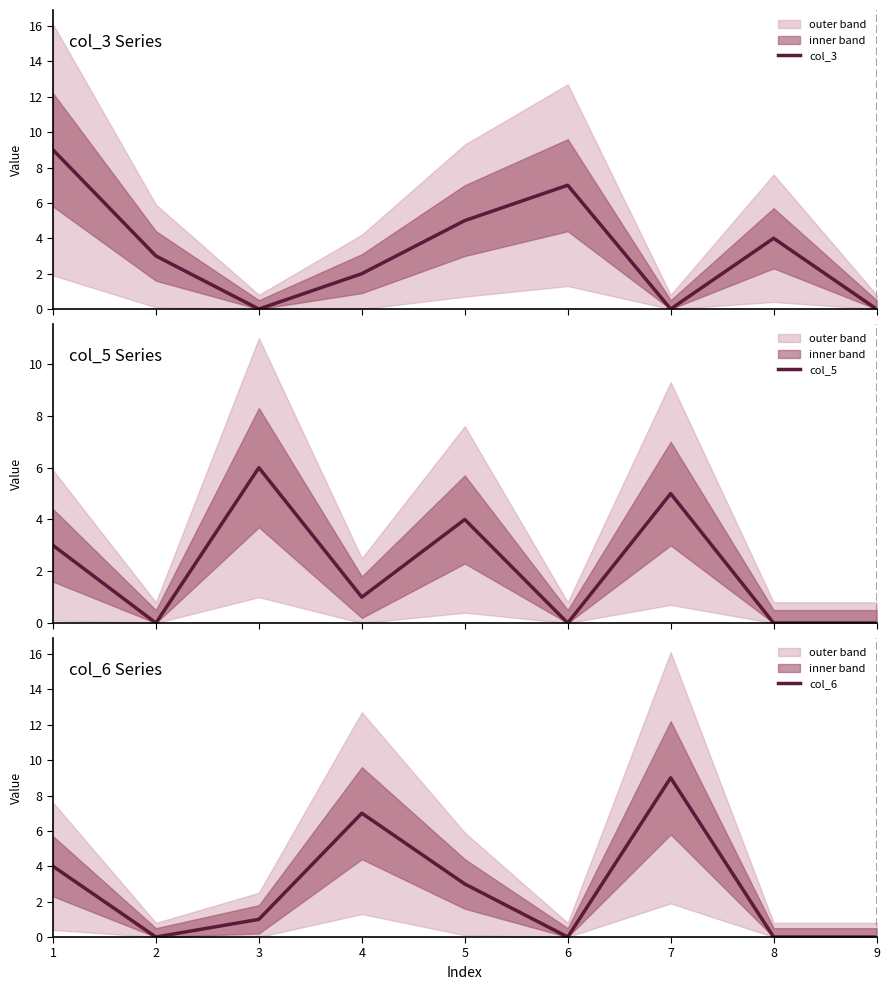

True or false: col_5 and col_6 cross at least once.

True